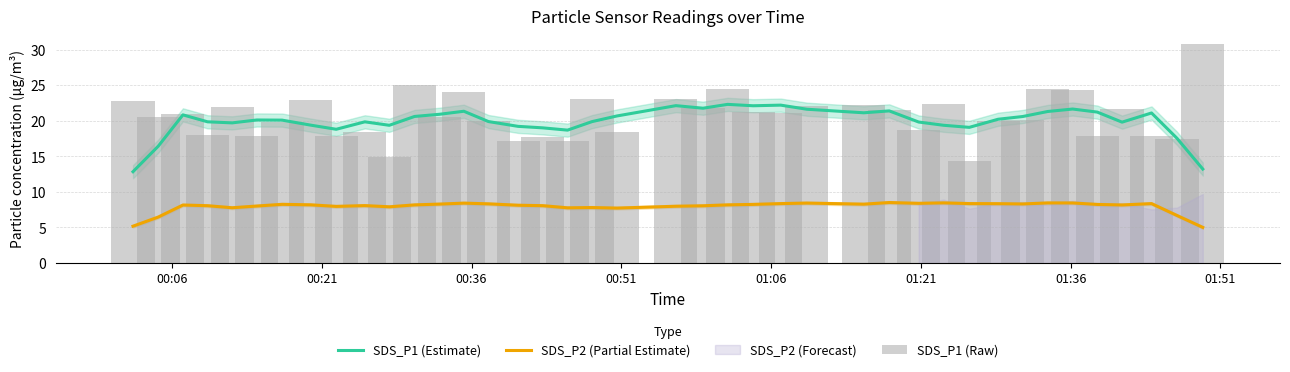

What is the difference between the maximum and minimum values in the SDS_P1 (Estimate) series?

9.5